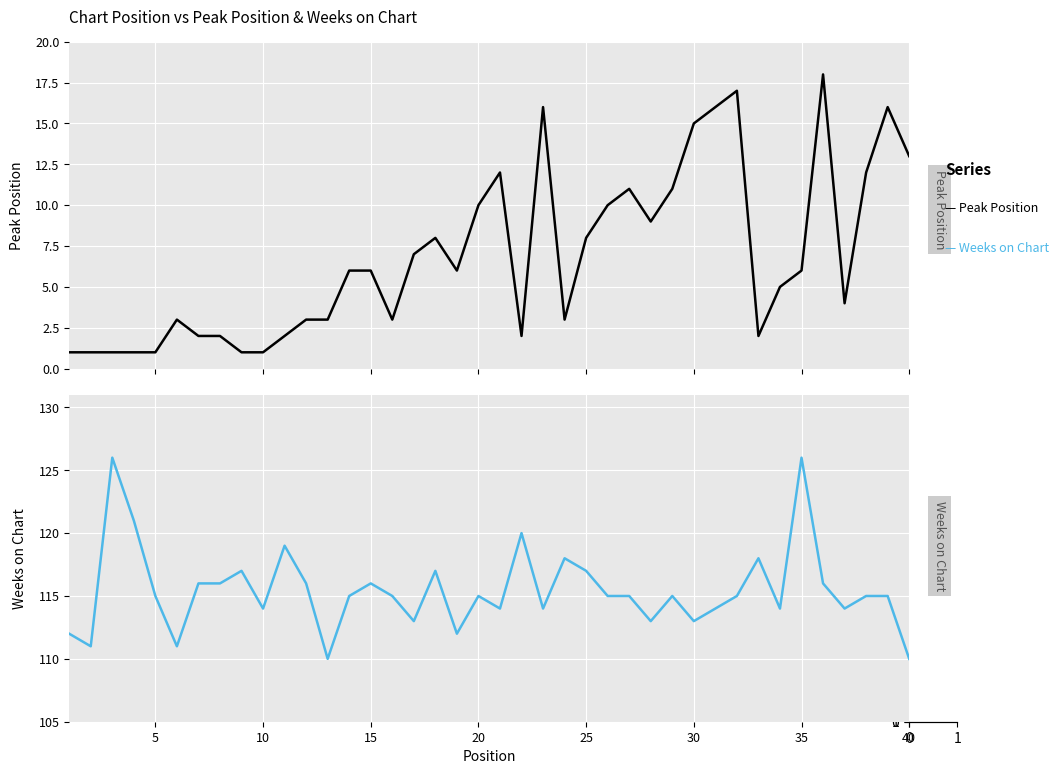

What is the value of the Peak Position point at the 15th from the left?

6